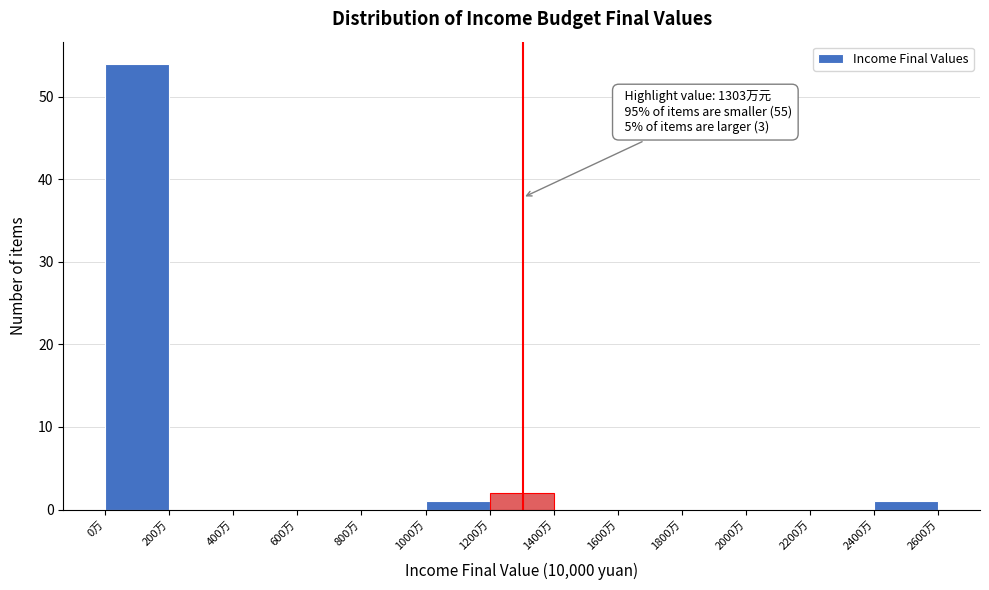

Over which range of the x-axis is the bar tallest?

0 to 200